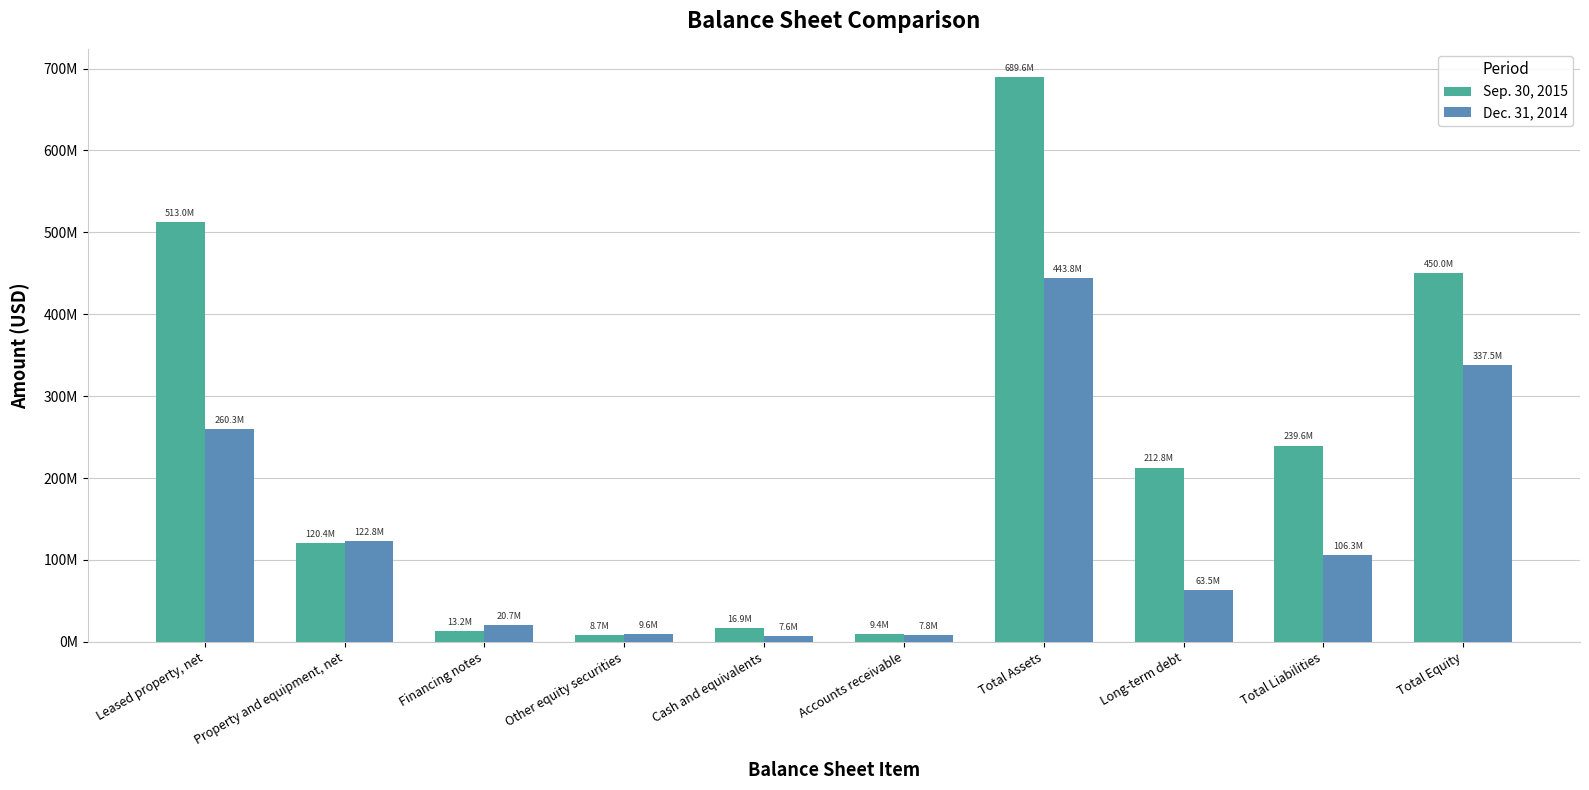

Reading left to right, extract all data points from this chart.

Sep. 30, 2015: 513005304	120436249	13235876	8658068	16862808	9401857	689584860	212840918	239574236	450010624
Dec. 31, 2014: 260280029	122820122	20687962	9572181	7578164	7793515	443815842	63532000	106274800	337541042